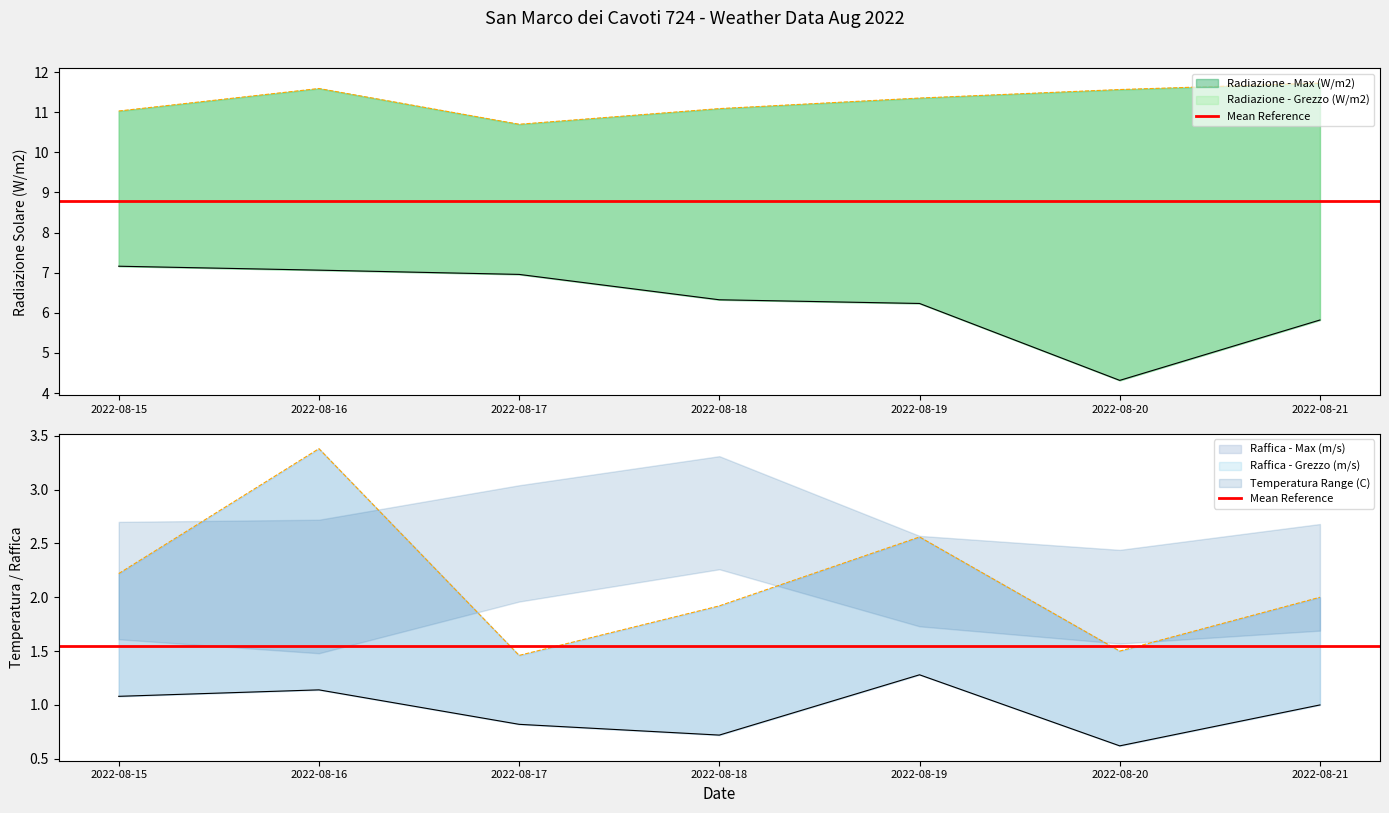

True or false: Radiazione - Max (W/m2) and Raffica - Grezzo (m/s) cross at least once.

False